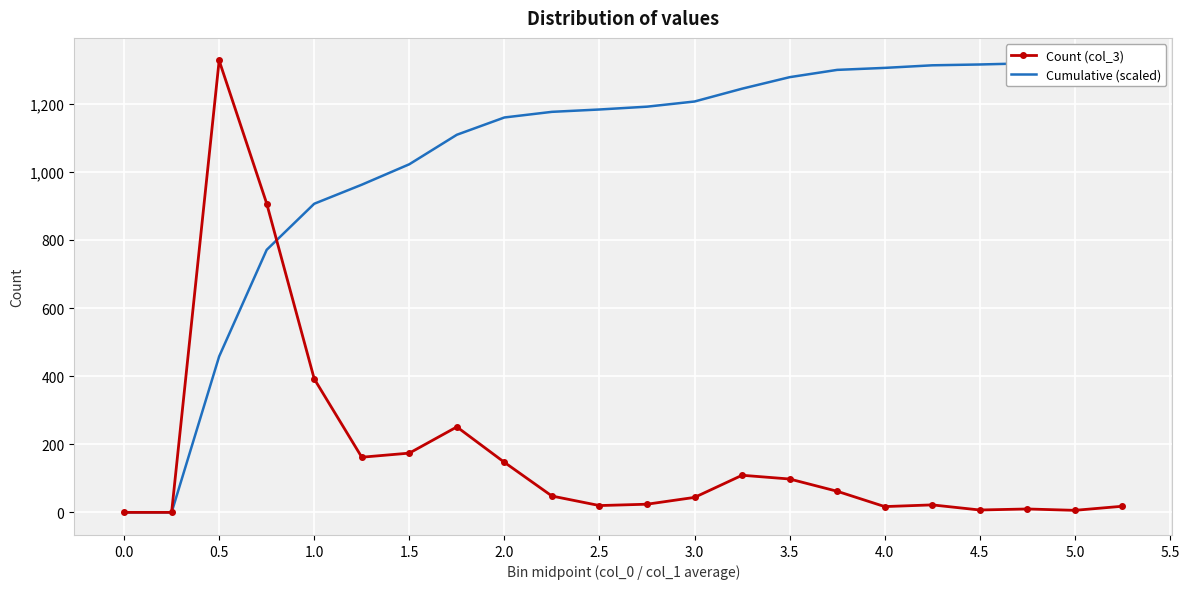

True or false: Cumulative (scaled) has more than 0 points higher than both neighbors.

False